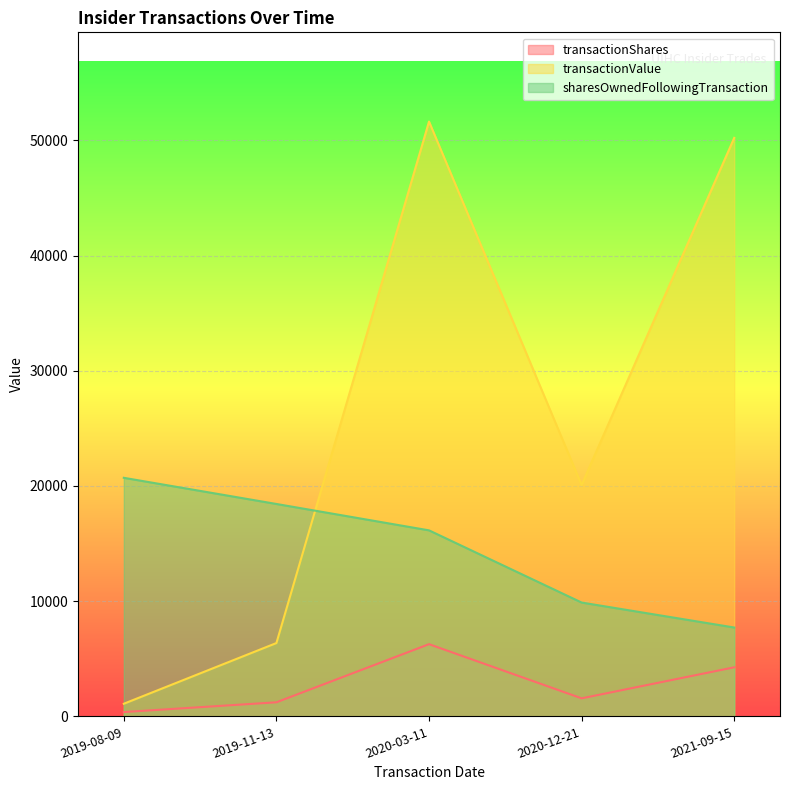

Reading right to left, what are all the values shown in this chart?

transactionShares: 4258	1564	6266	1220	374
transactionValue: 50216	20082	51632	6364	1096
sharesOwnedFollowingTransaction: 7712	9880	16146	18436	20707